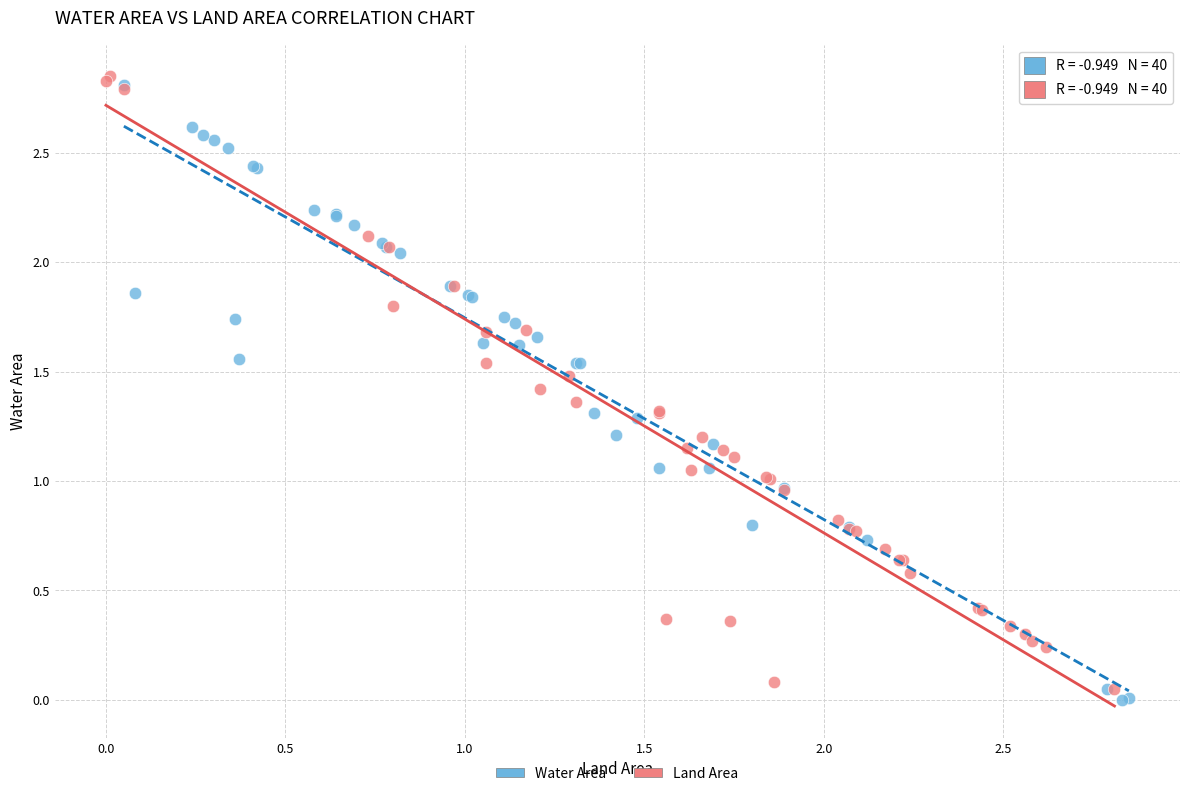

What are all the series names shown in the legend?

Water Area, Land Area